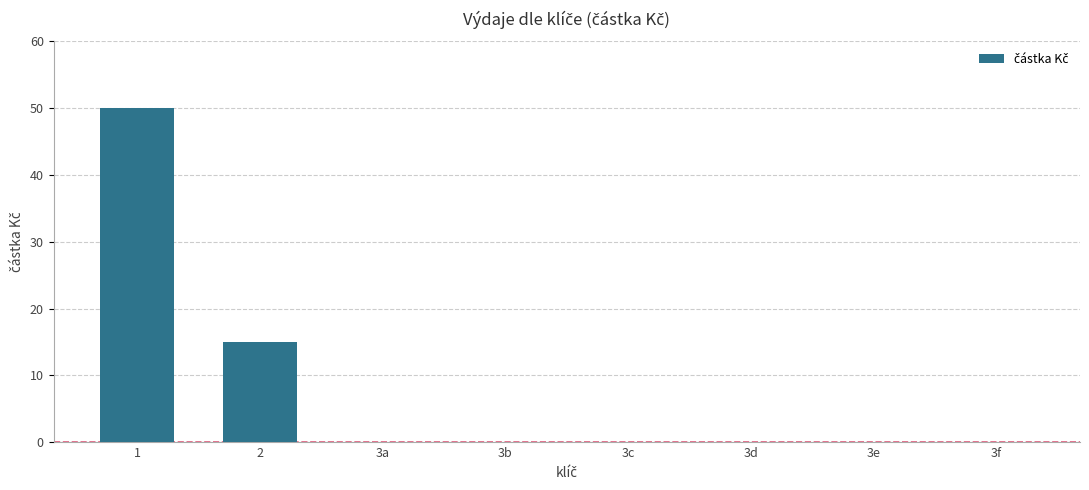

Reading left to right, extract all data points from this chart.

50	15	0	0	0	0	0	0